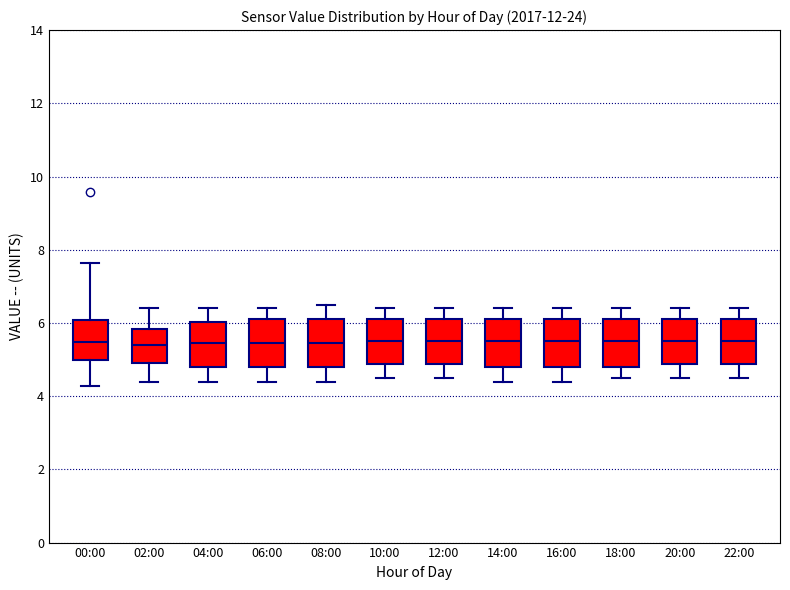

Where is the upper edge of the box for 12:00 on the y-axis? The values are not printed on the chart, so give them approximately, as read against the axis.

6.2